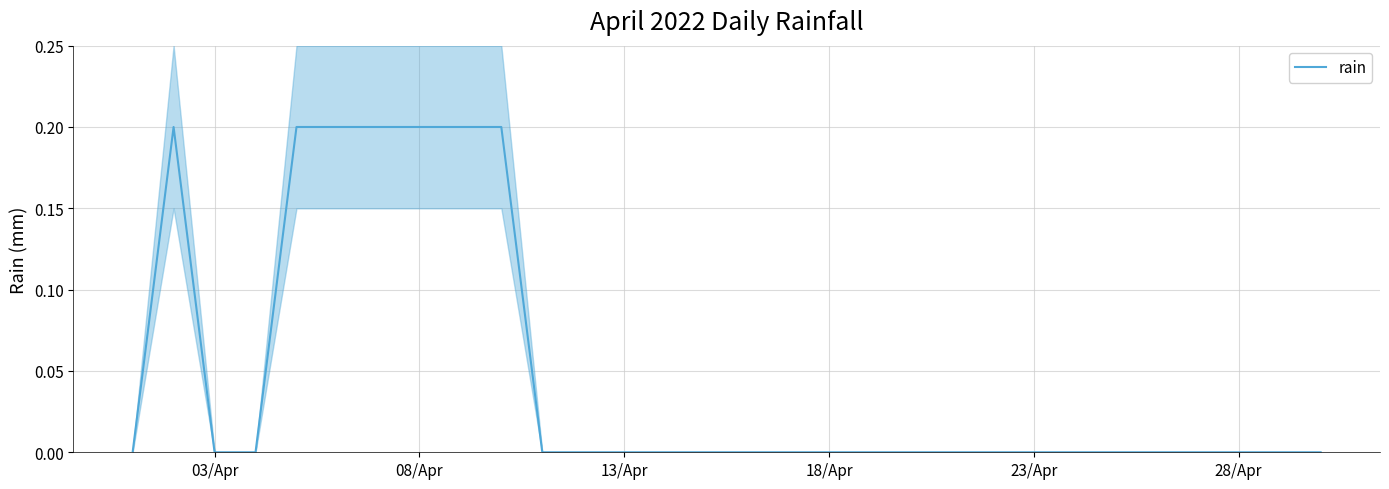

The rain series shows 0.1 at 13/Apr. True or false?

False